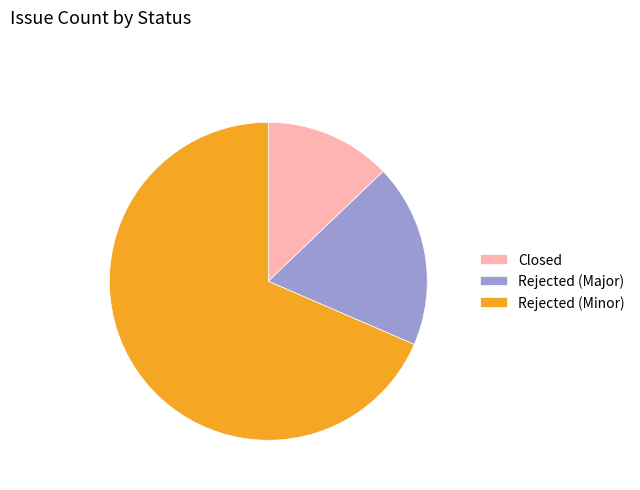

How many segments does this pie chart have?

3